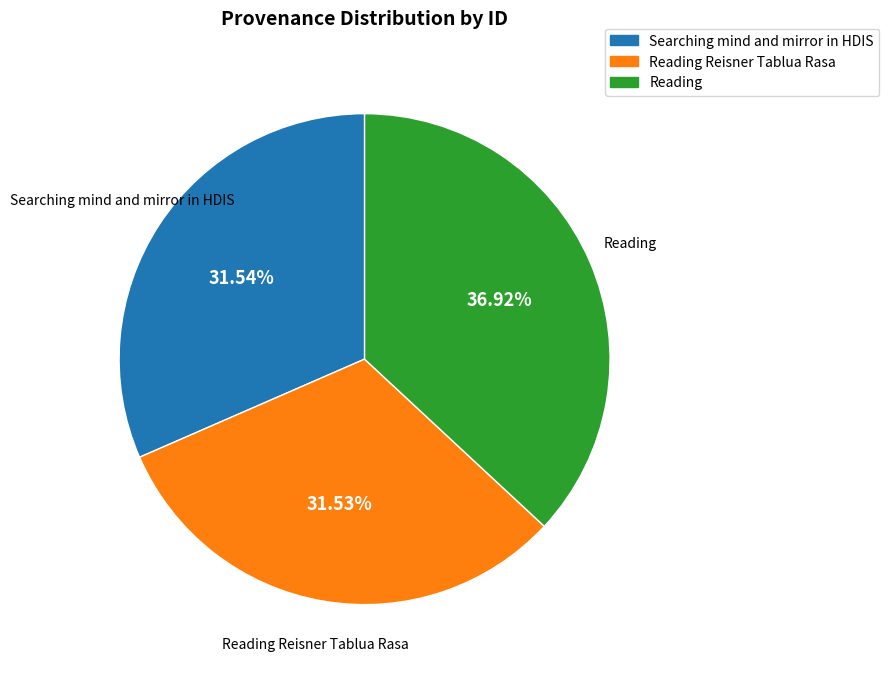

To the nearest percent, what percentage of the pie is Reading Reisner Tablua Rasa?

32%